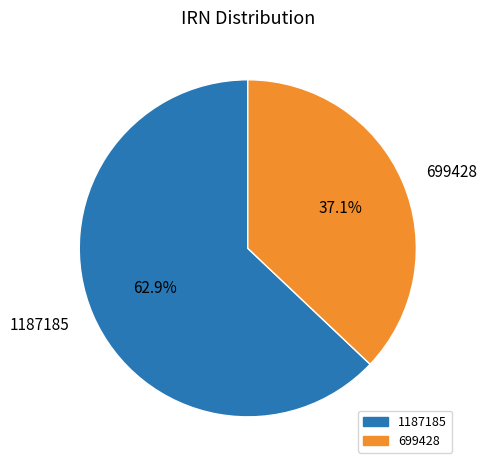

Is the sum of 699428 and 1187185 greater than half?

Yes